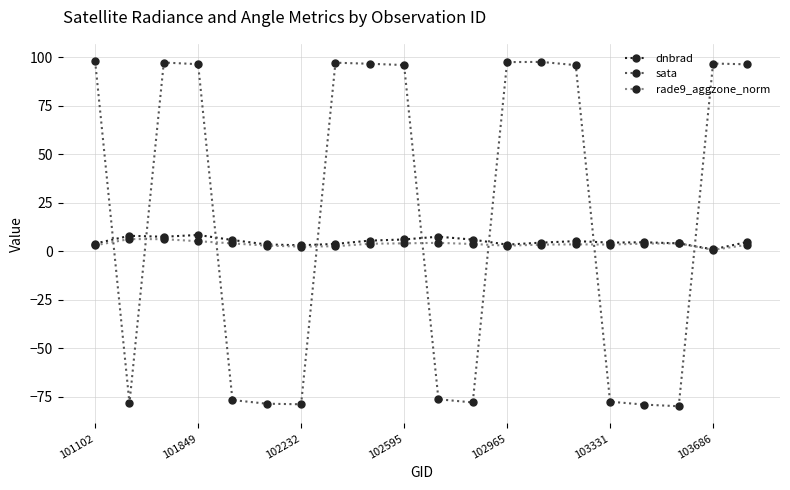

What are all the series names shown in the legend?

dnbrad, sata, rade9_aggzone_norm